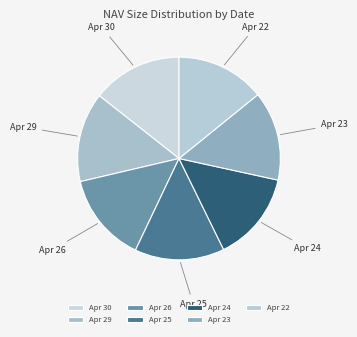

The Apr 23 slice represents 14% of the pie. True or false?

True